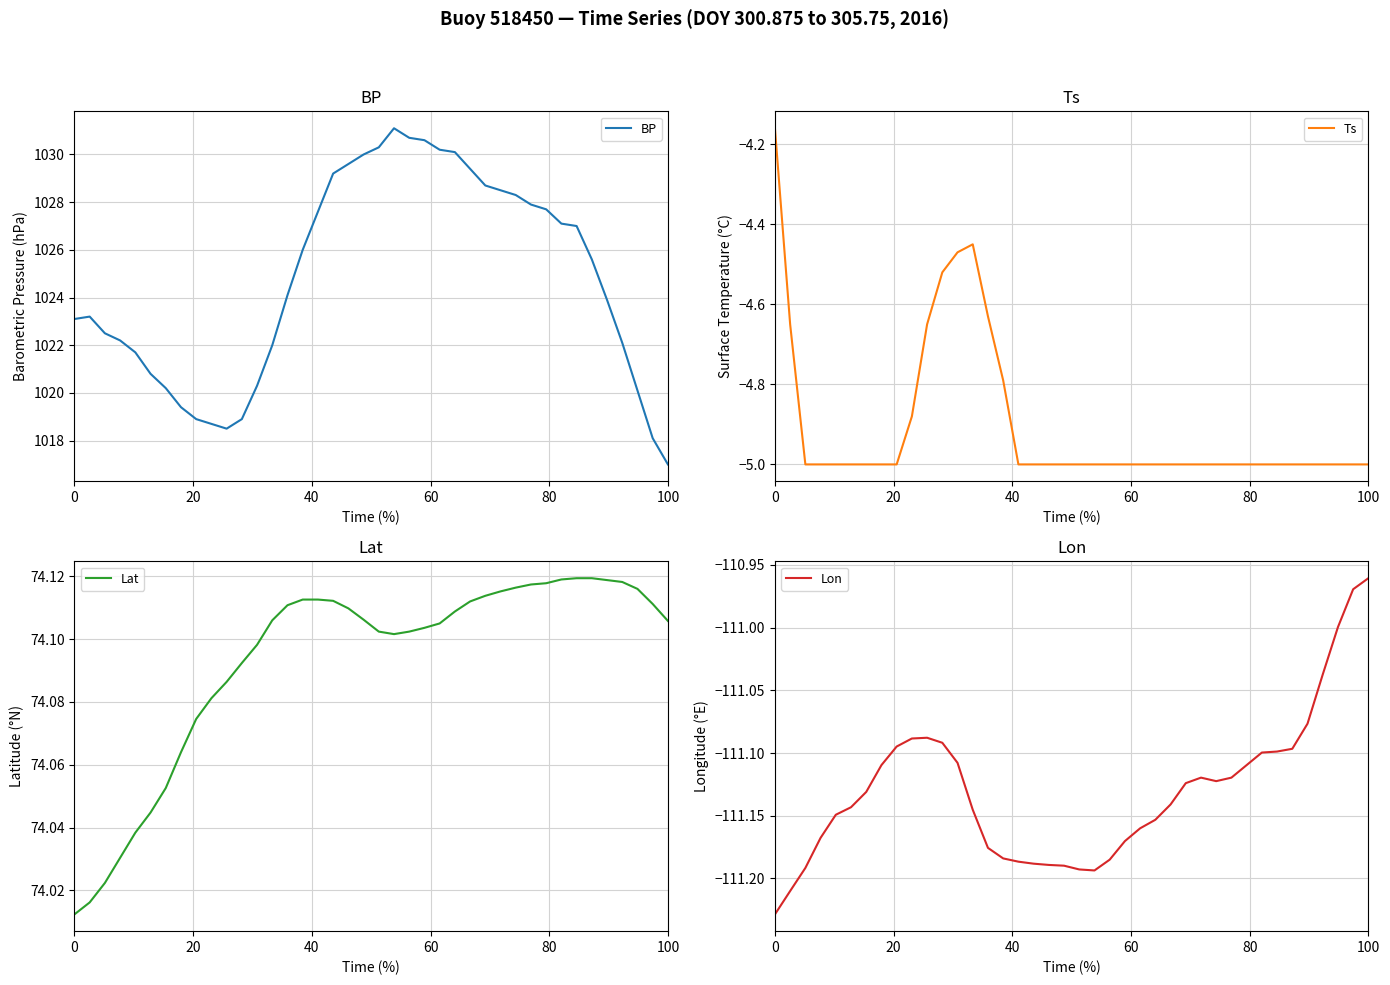

True or false: Lat and Lon cross at least once.

False